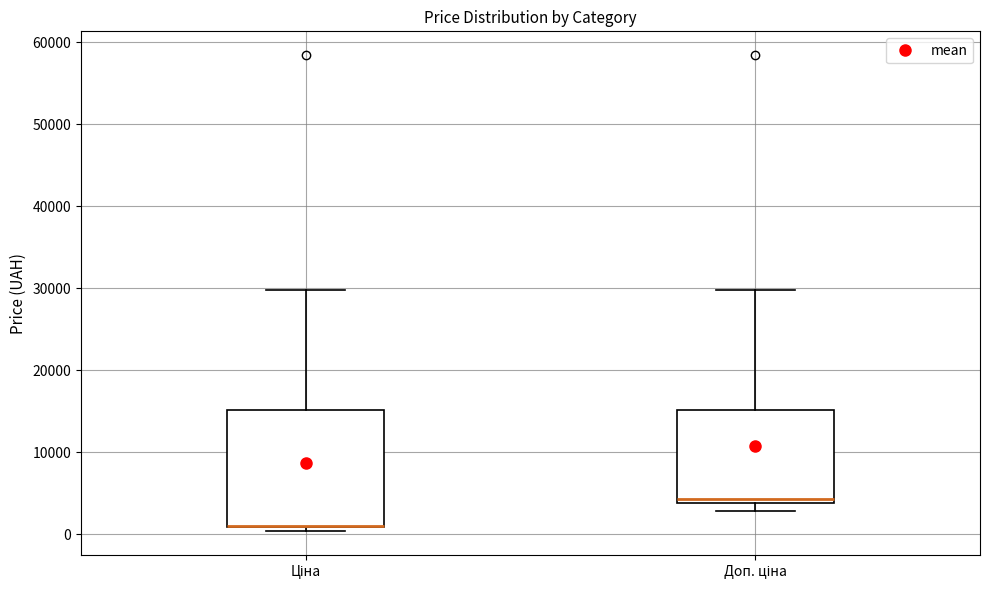

Where does the upper whisker of the box for Доп. ціна end on the y-axis? The values are not printed on the chart, so give them approximately, as read against the axis.

30000